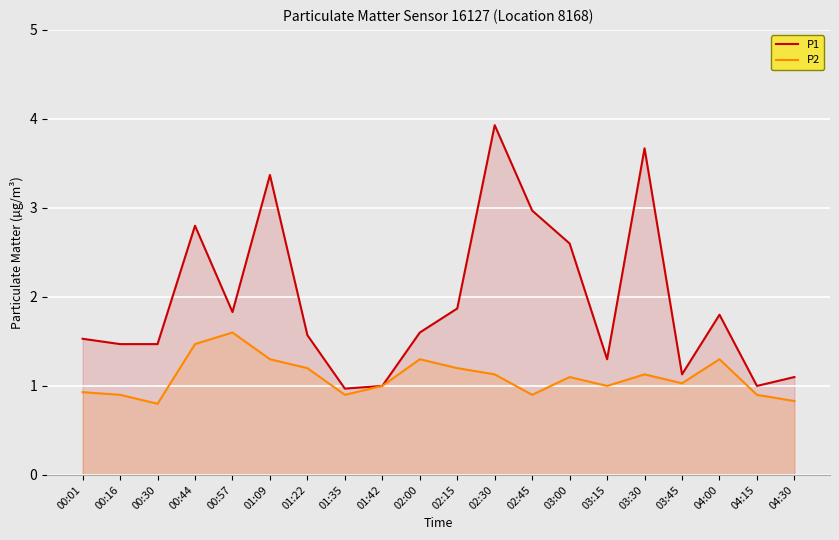

True or false: P2 has a value of 2.1 at 01:09.

False